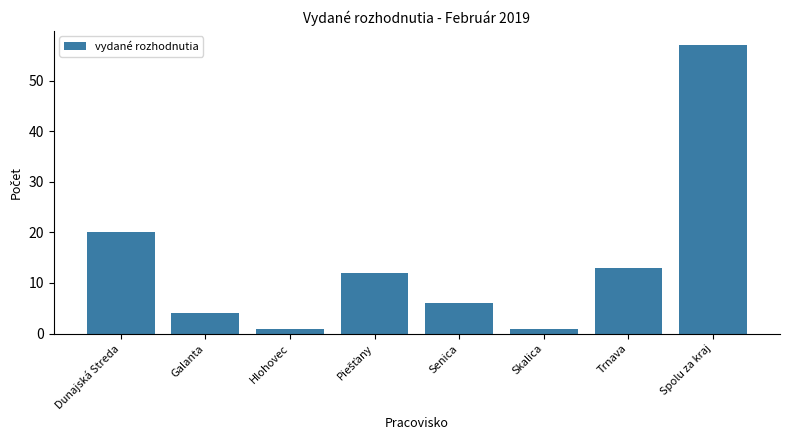

Which has a higher value, Skalica or Galanta?

Galanta